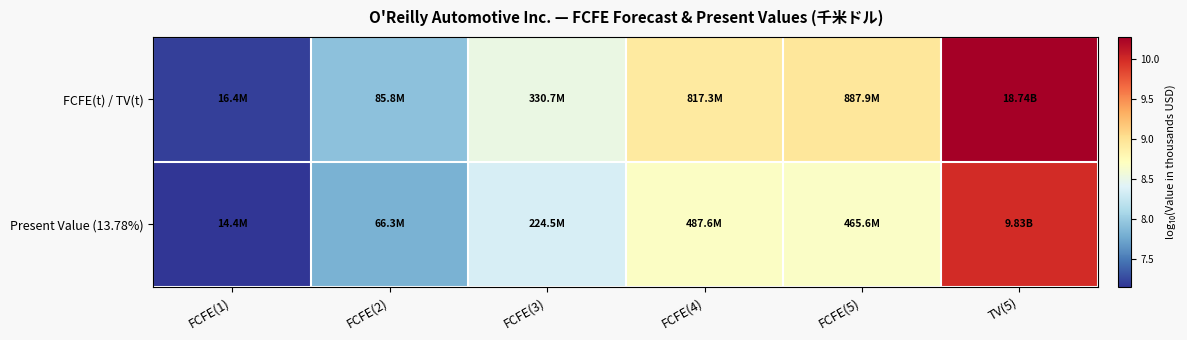

Rank the series at TV(5) from highest to lowest value.

FCFE(t) / TV(t), Present Value (13.78%)